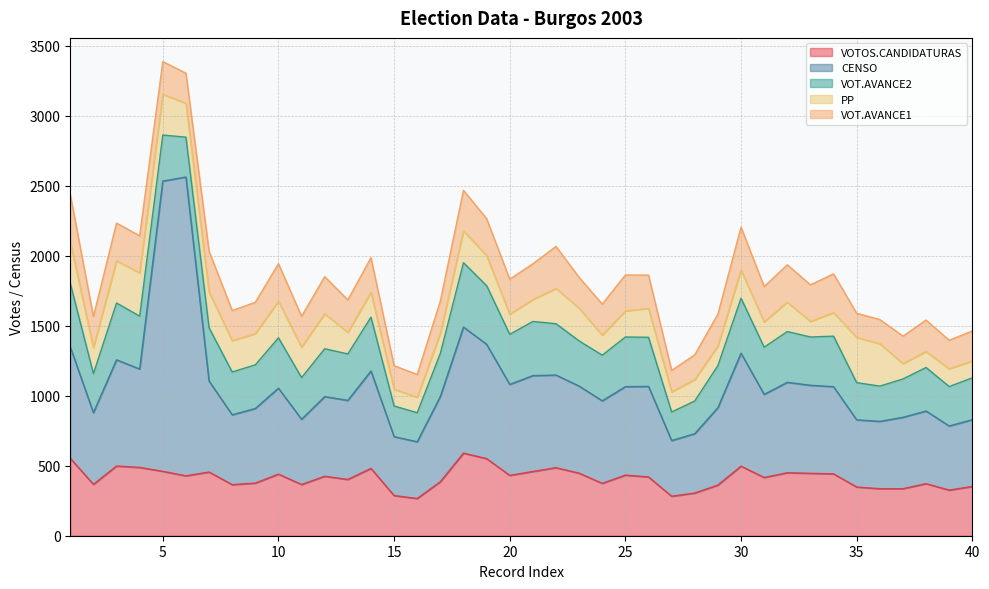

What is the difference between the VOT.AVANCE2 values at 23 and 40?

24